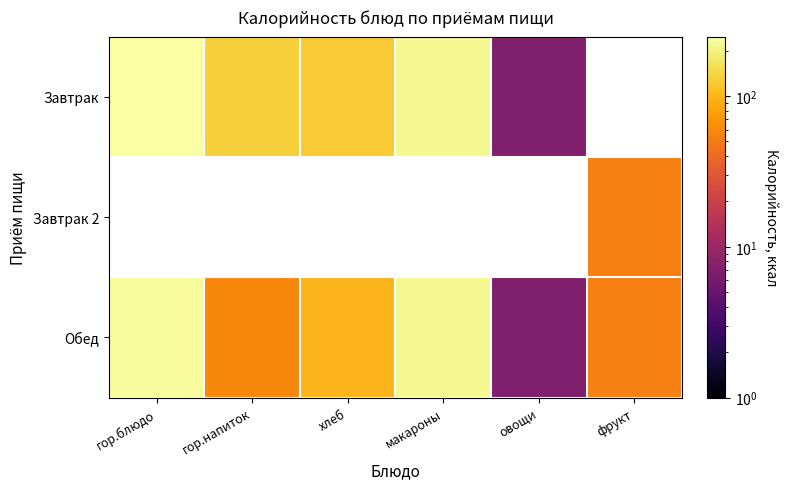

Which series changed the most between гор.напиток and фрукт?

Обед